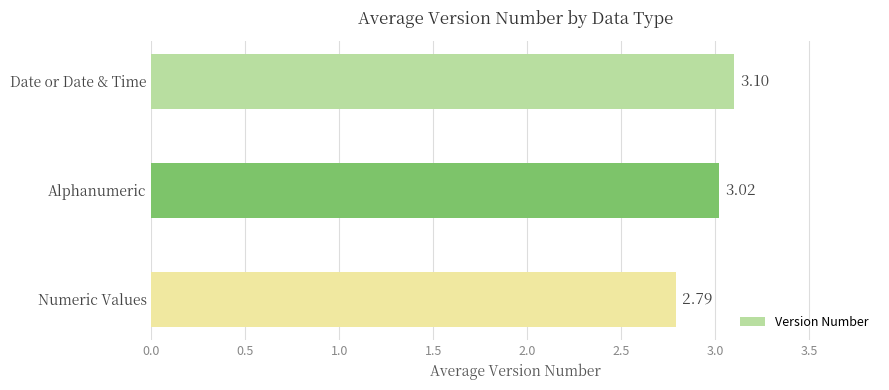

How many data points does each series have?

3